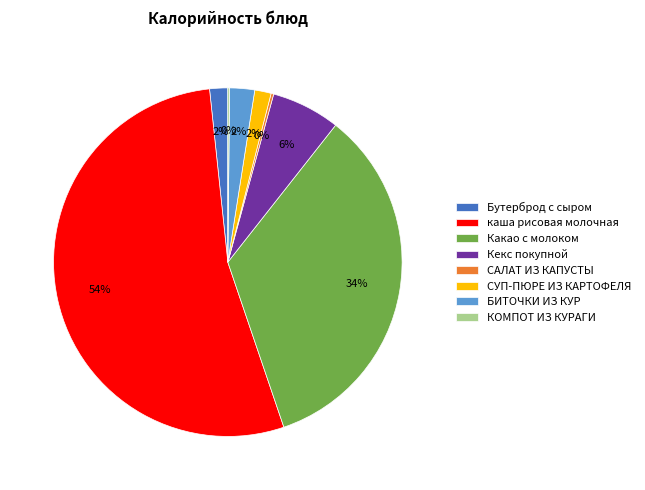

Which category has the biggest portion of the pie?

каша рисовая молочная